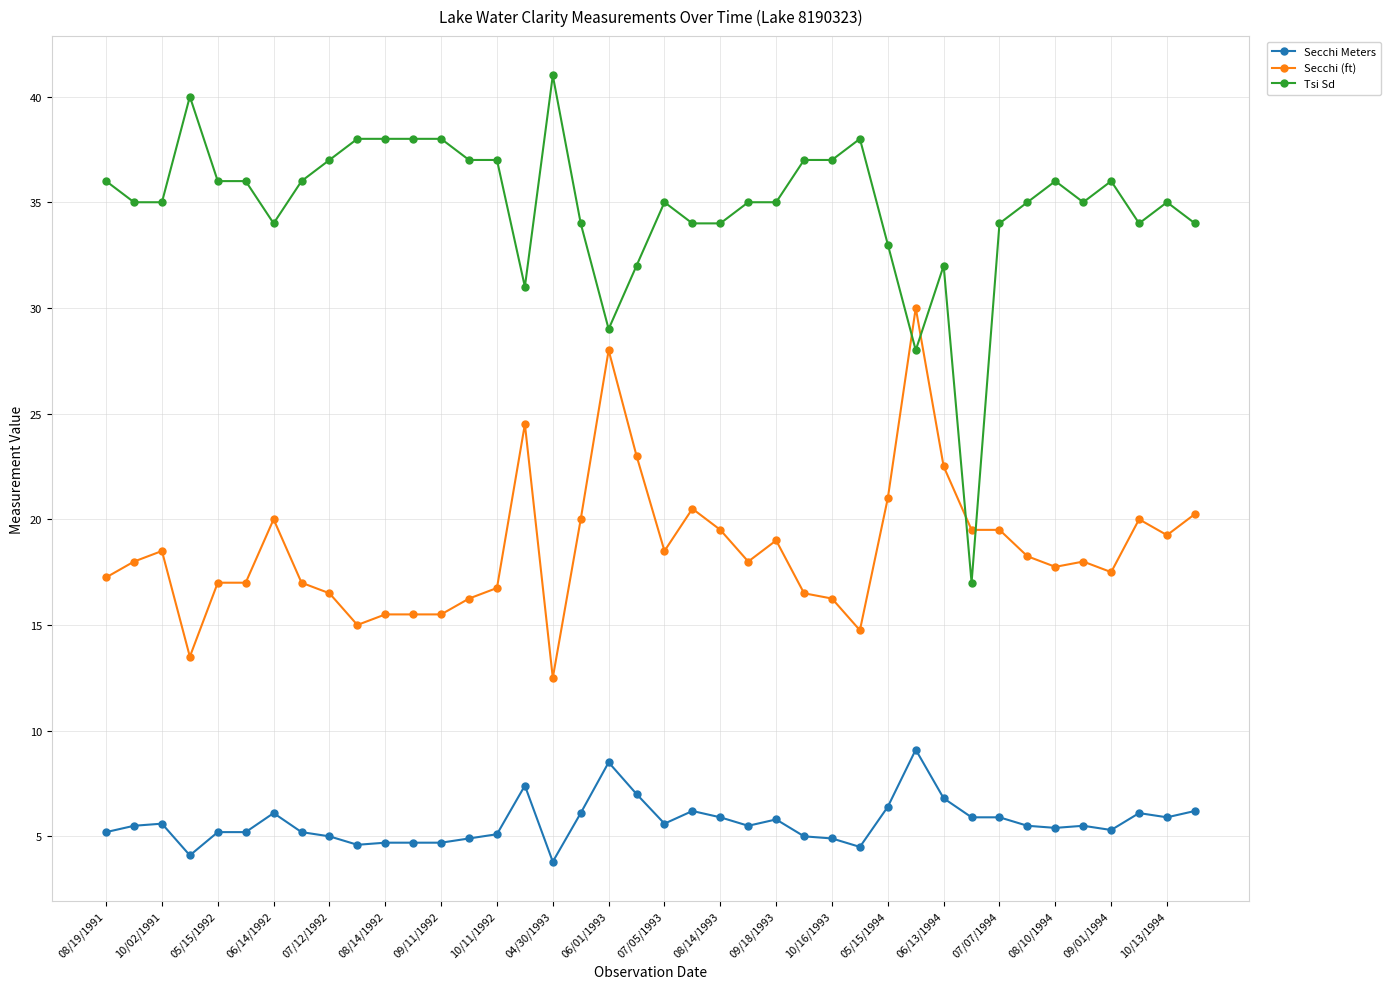

What is the difference between the maximum and minimum values in the Secchi Meters series?

5.3